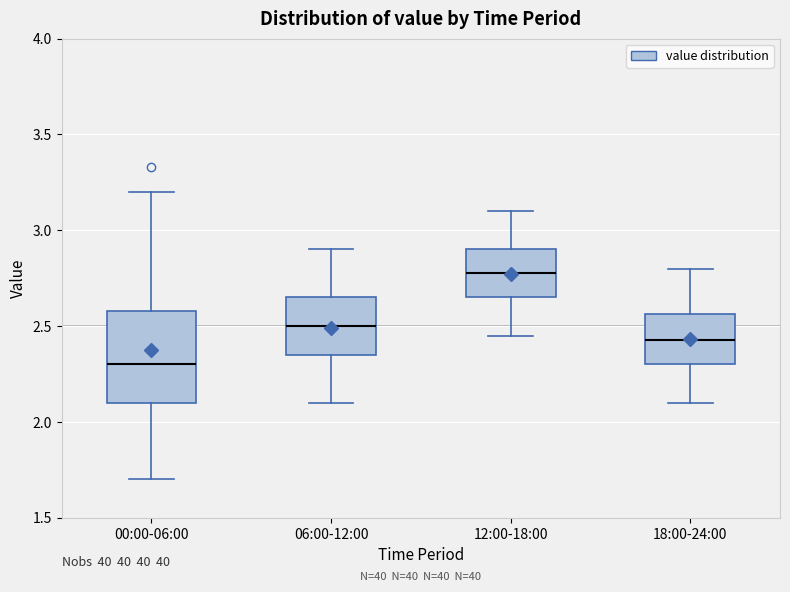

Reading left to right, transcribe this box plot: for each box, give where its median line is, the range the box spans, and where its two whiskers end, as read against the y-axis. The values are not printed on the chart, so give them approximately, as read against the axis.

00:00-06:00: median 2.30, box 2.10 to 2.60, whiskers 1.70 to 3.20
06:00-12:00: median 2.50, box 2.35 to 2.65, whiskers 2.10 to 2.90
12:00-18:00: median 2.80, box 2.65 to 2.90, whiskers 2.45 to 3.10
18:00-24:00: median 2.45, box 2.30 to 2.55, whiskers 2.10 to 2.80